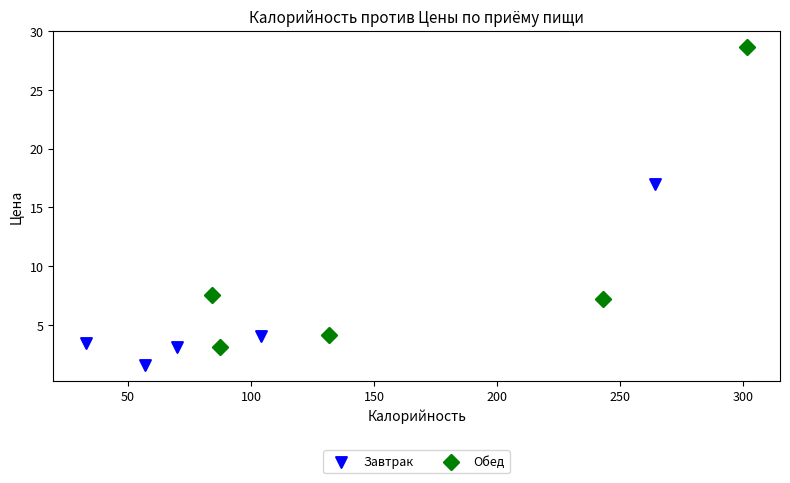

What are all the series names shown in the legend?

Завтрак, Обед